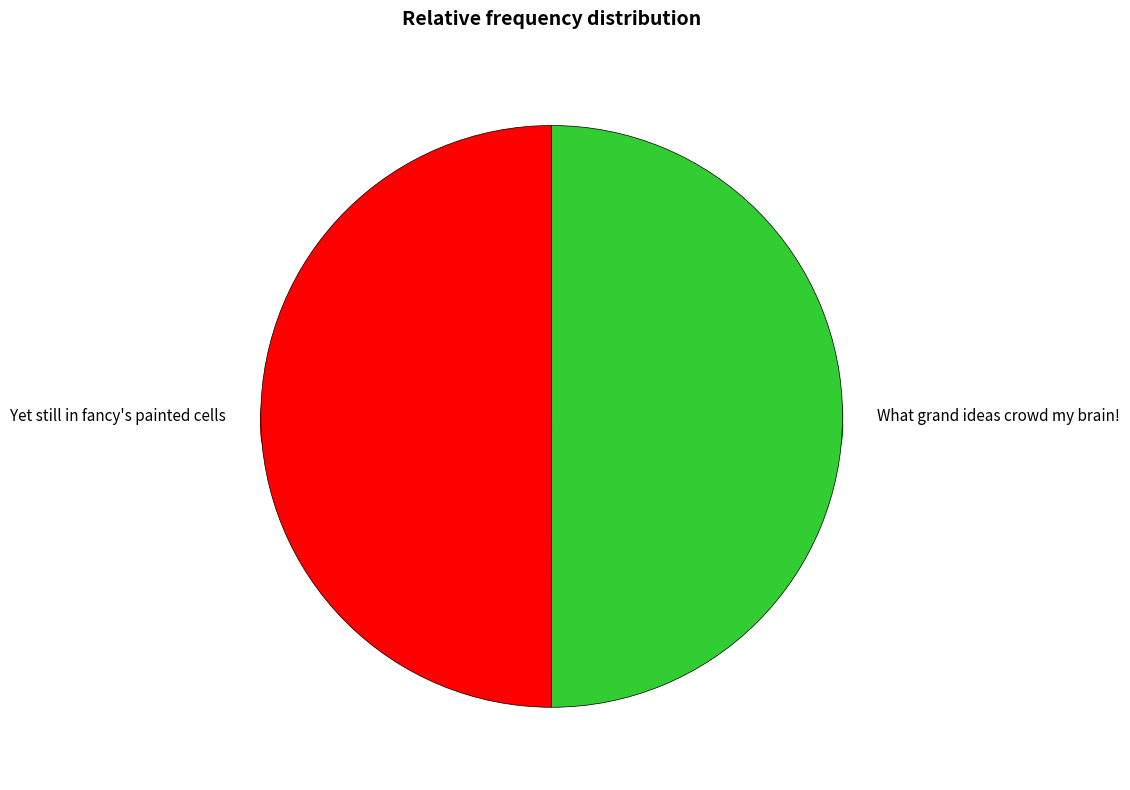

Does any single category account for the majority?

Yes